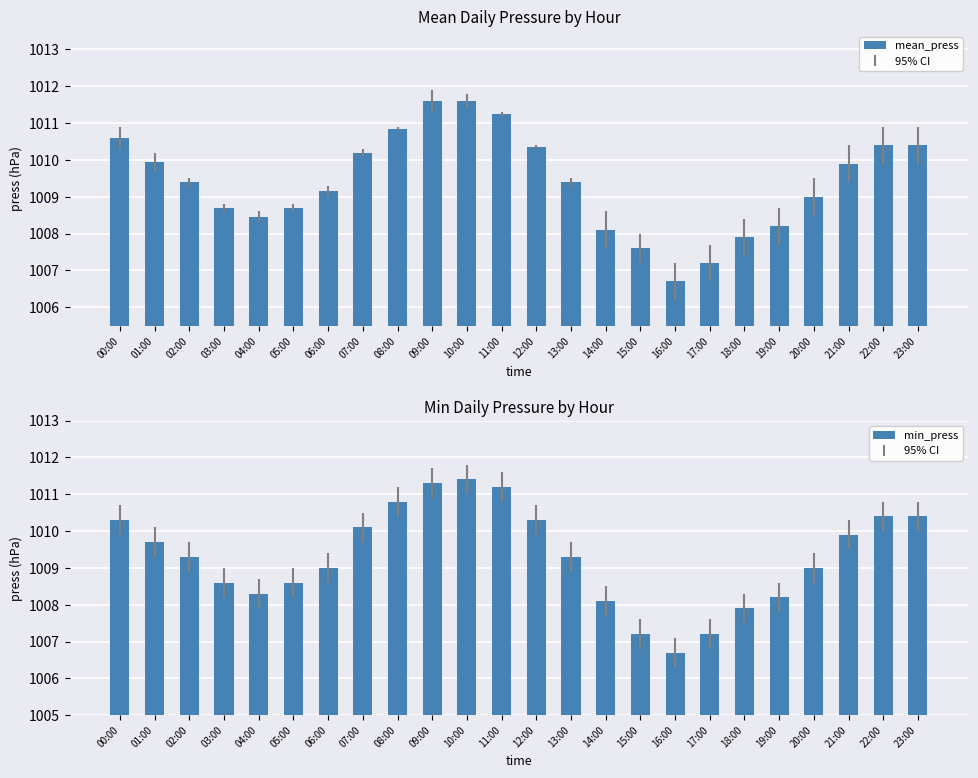

What is the sum of the min_press values at 15:00 and 06:00?

2016.2